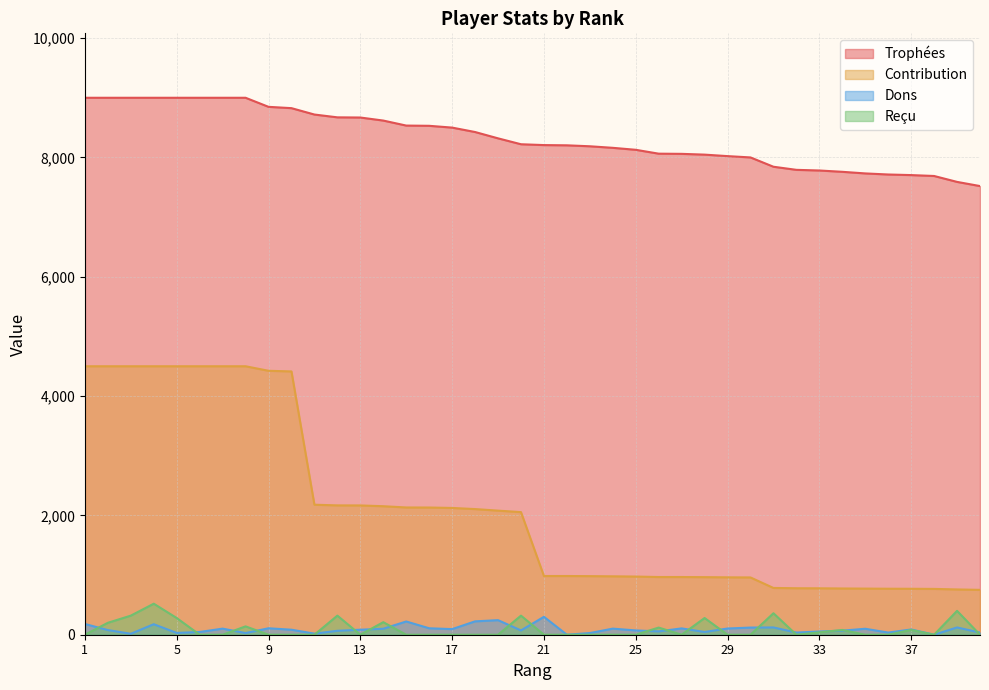

Where is the first local minimum for Reçu?

13